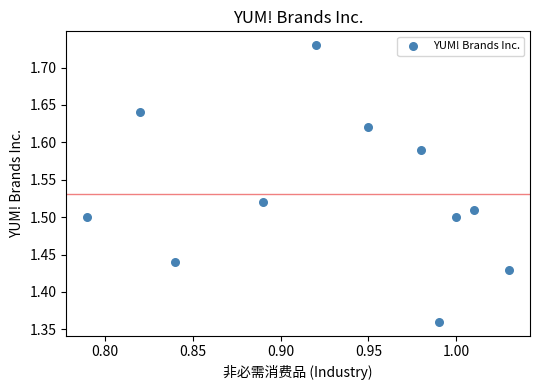

What is the range of Y values (max minus min)?

0.4